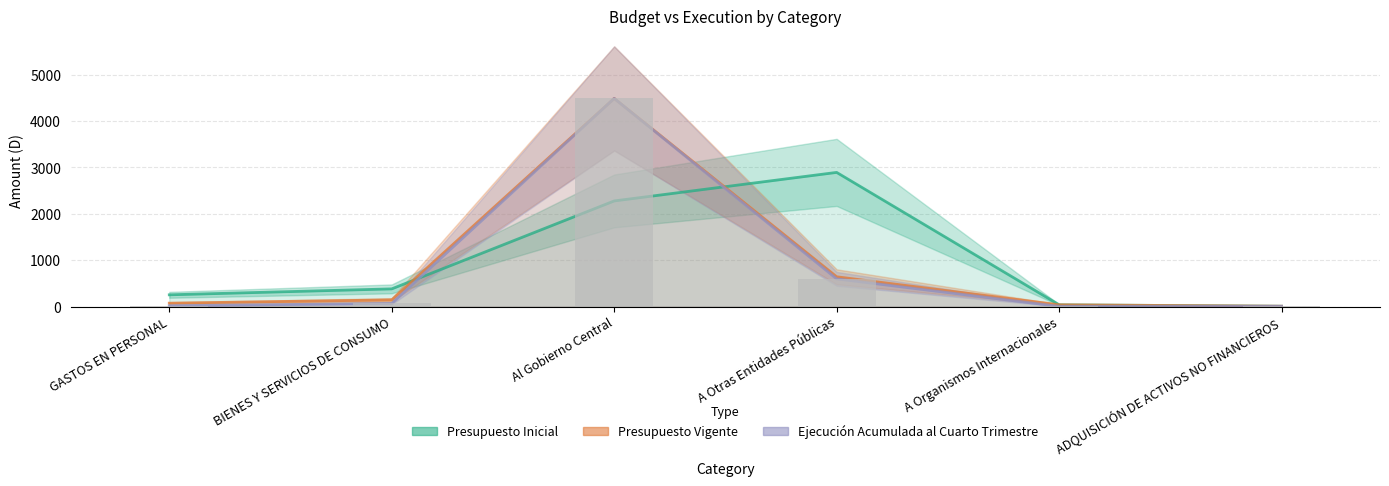

What is the value of the Presupuesto Vigente bar at the 4th from the left?

643